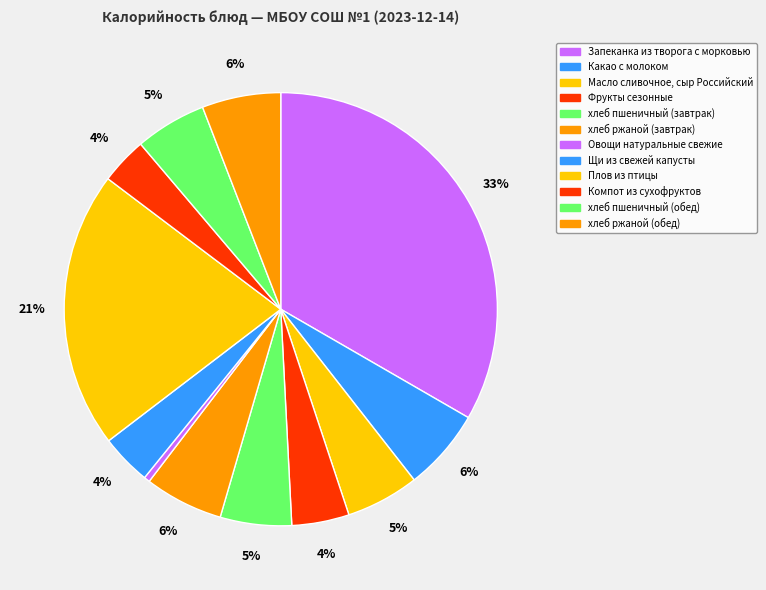

What is the change in value from Овощи натуральные свежие to Компот из сухофруктов?

+67.4